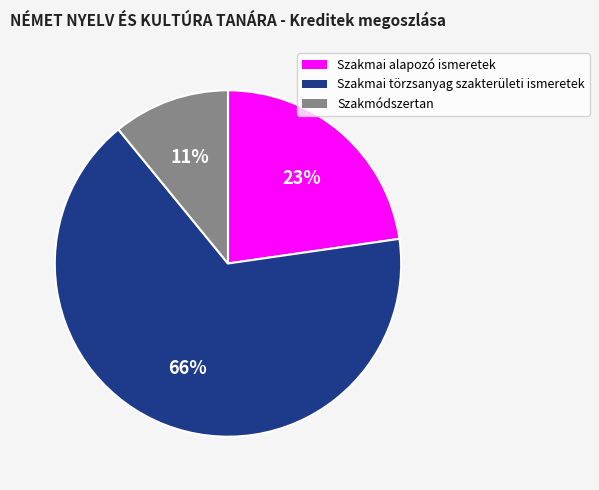

What is the ratio of the value at Szakmódszertan to the value at Szakmai alapozó ismeretek?

0.5